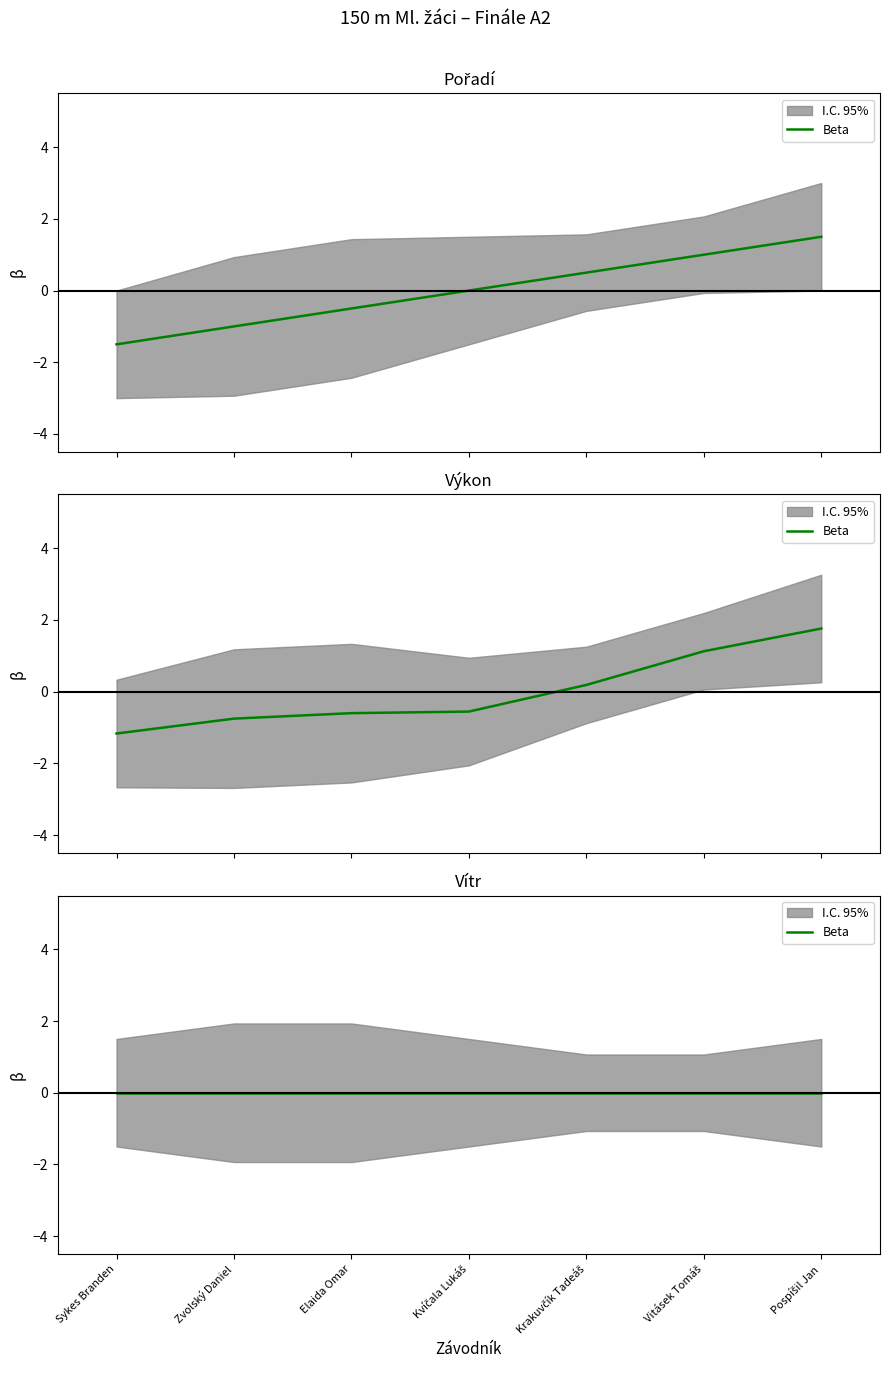

What is the label of the 7th point from the left?

Pospíšil Jan